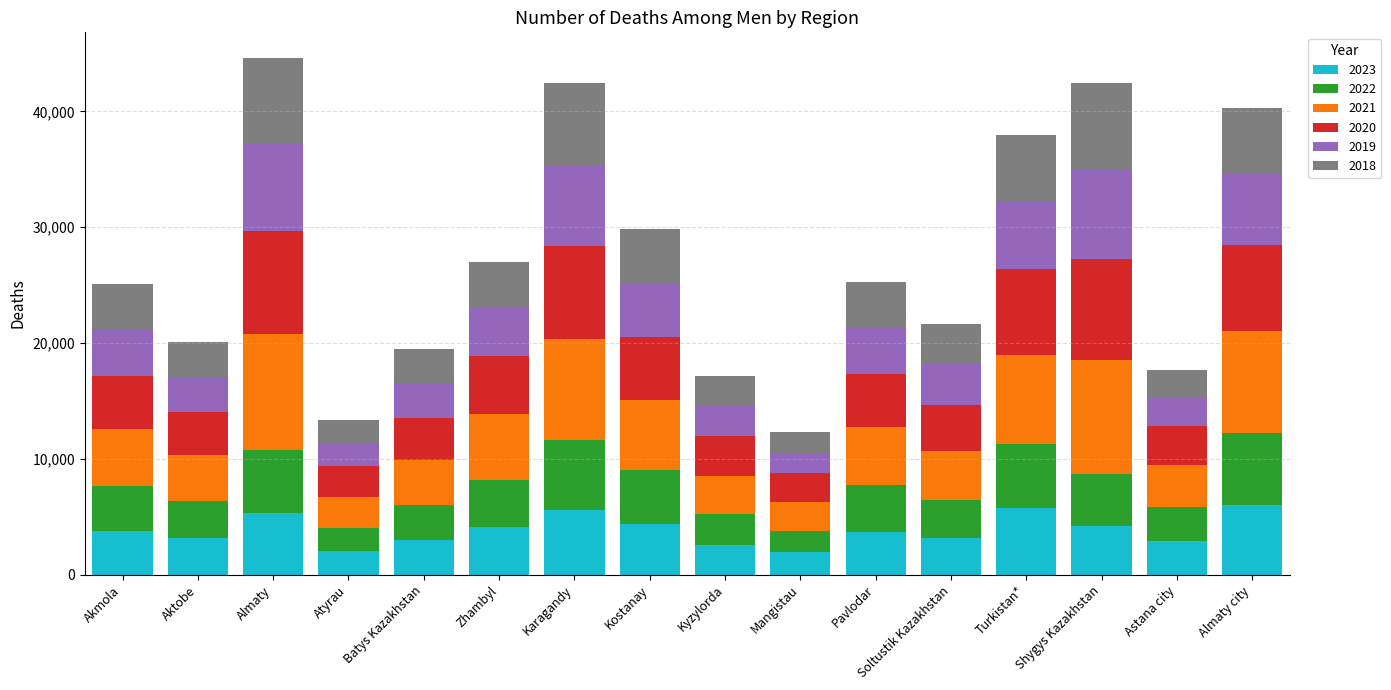

What is the total value across all series at Mangistau?

12329